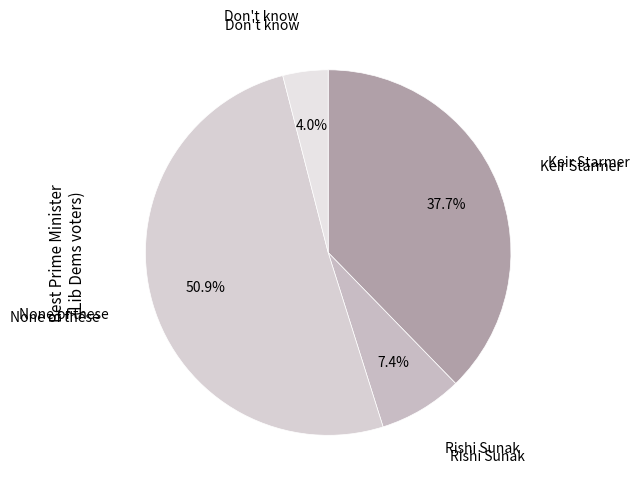

How many segments does this pie chart have?

4